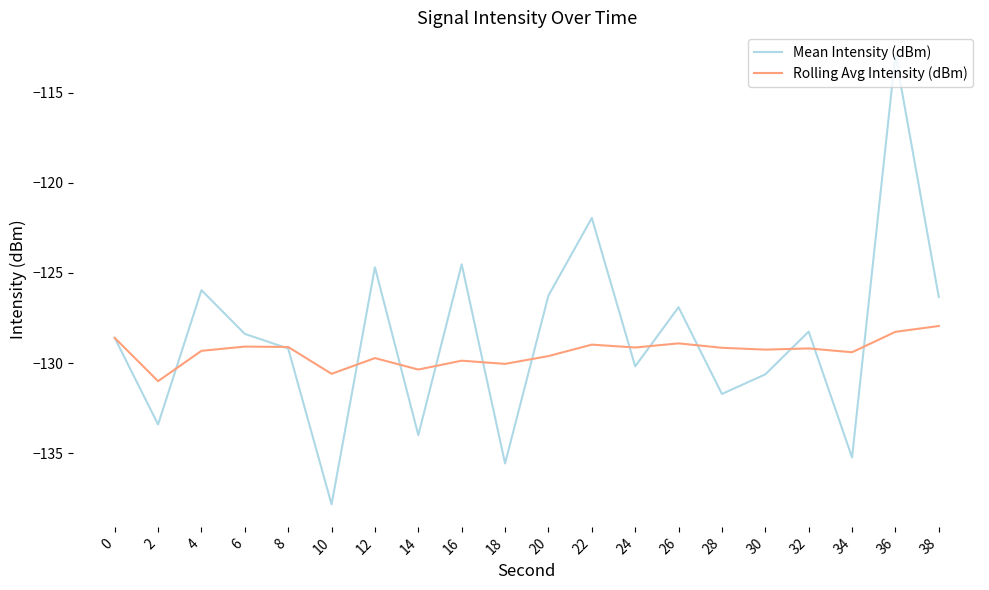

What is the spread (max minus min) of values at 38?

1.6